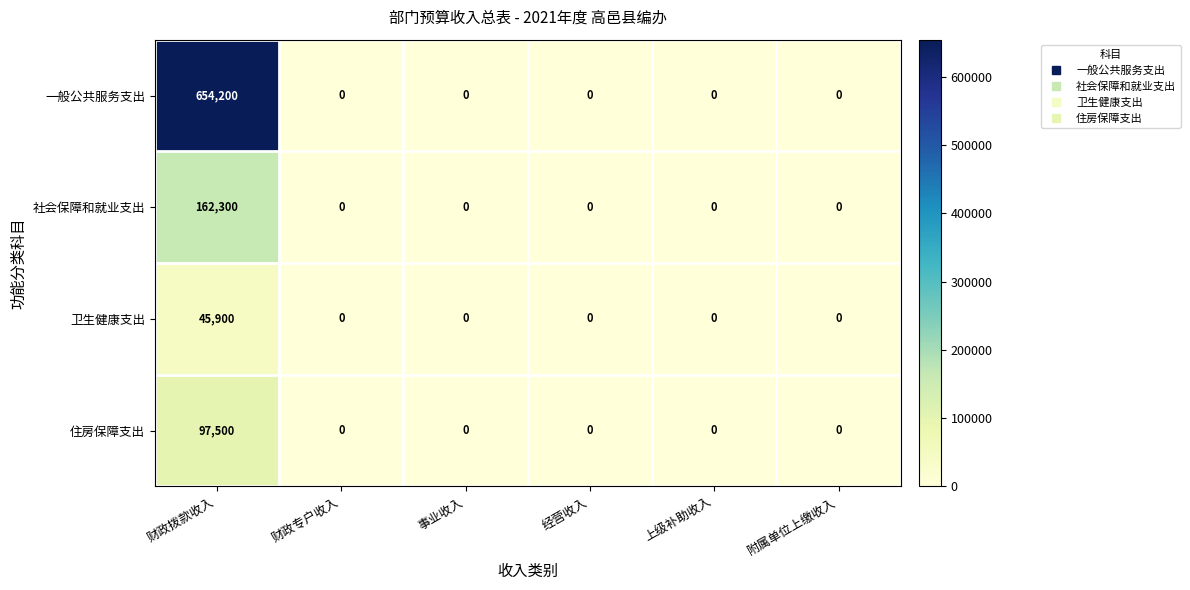

Which series has the largest total across all categories?

一般公共服务支出